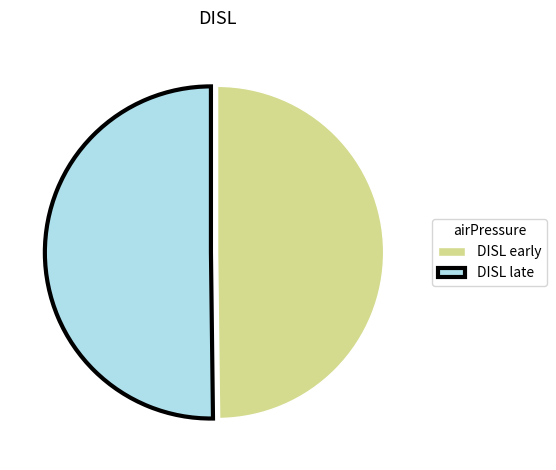

What is the ratio of the value at DISL early to the value at DISL late?

1.0